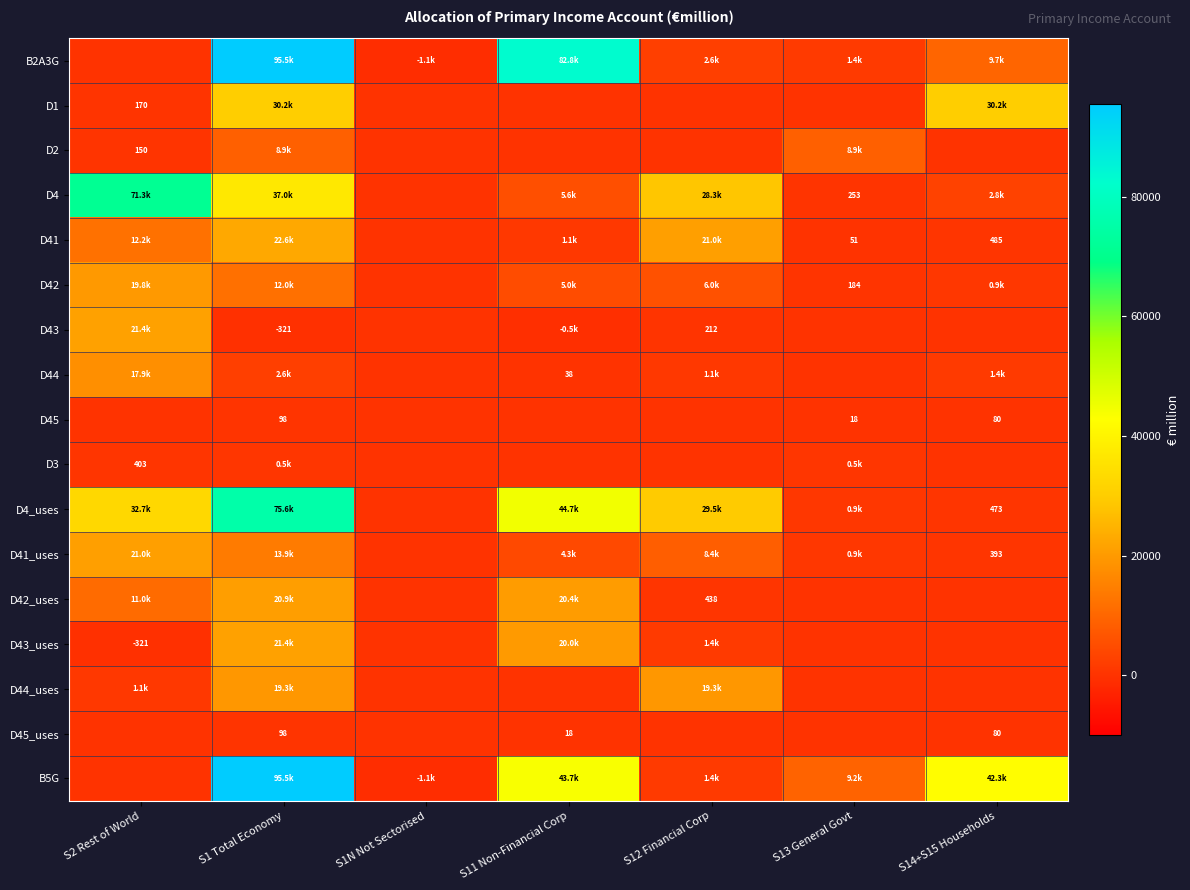

What is the spread (max minus min) of values at S2 Rest of World?

71619.0